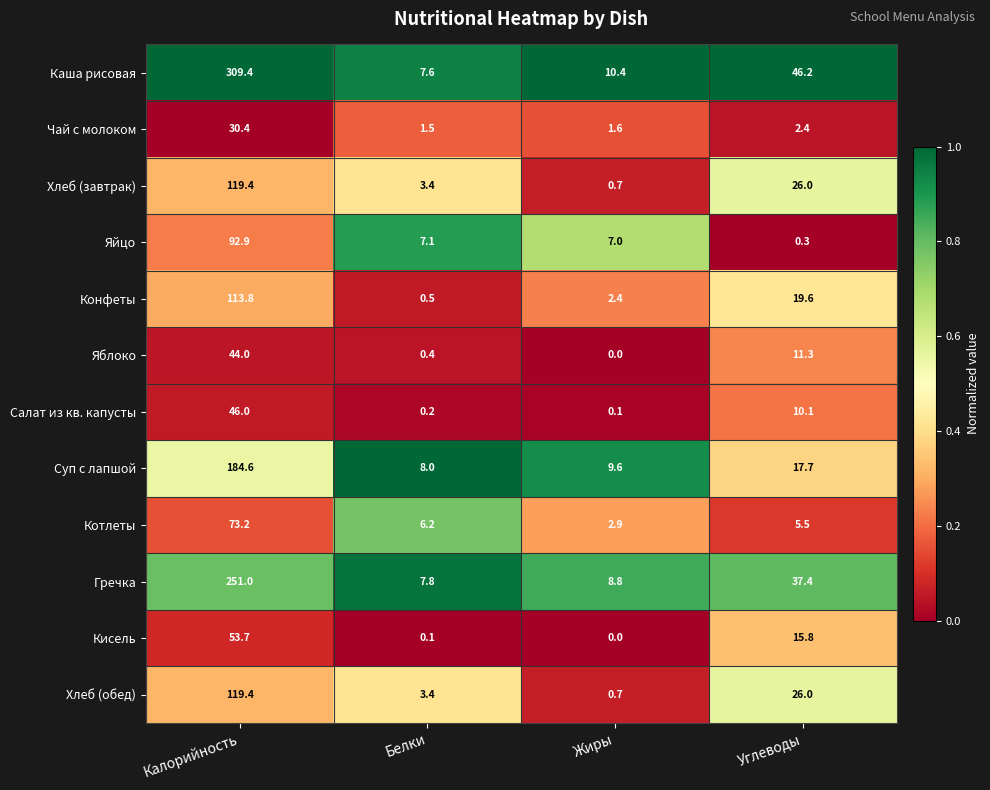

Between Белки and Жиры, which series saw the biggest shift?

Котлеты